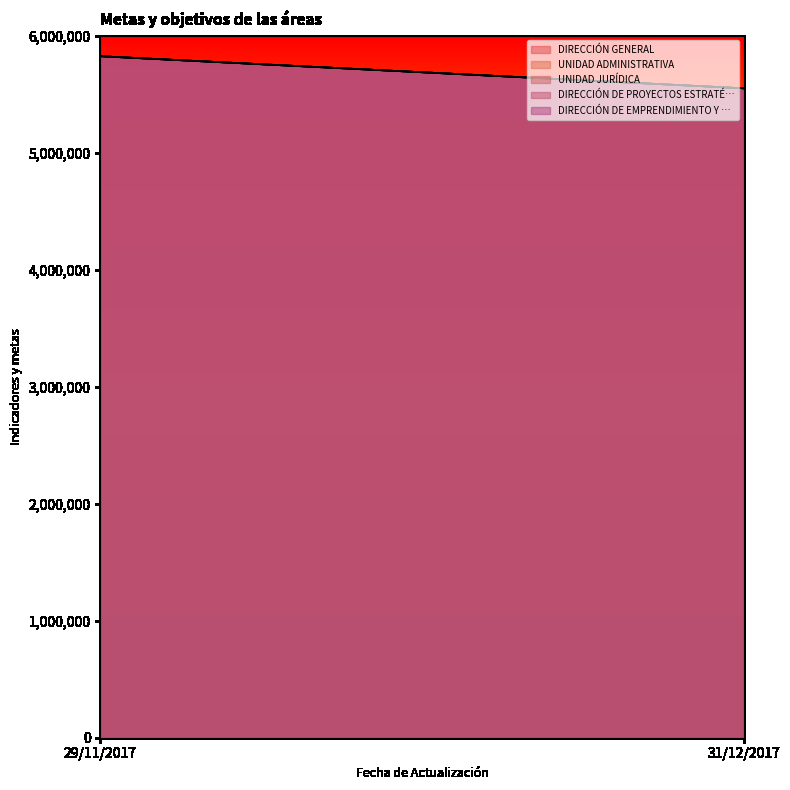

How many lines are shown in the chart?

5